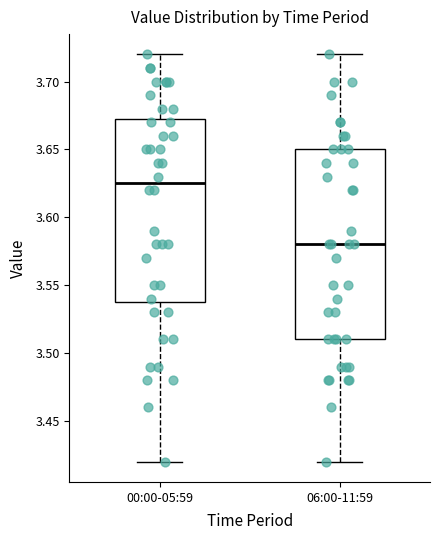

Reading left to right, transcribe this box plot: for each box, give where its median line is, the range the box spans, and where its two whiskers end, as read against the y-axis. The values are not printed on the chart, so give them approximately, as read against the axis.

00:00-05:59: median 3.625, box 3.540 to 3.675, whiskers 3.420 to 3.720
06:00-11:59: median 3.580, box 3.510 to 3.650, whiskers 3.420 to 3.720